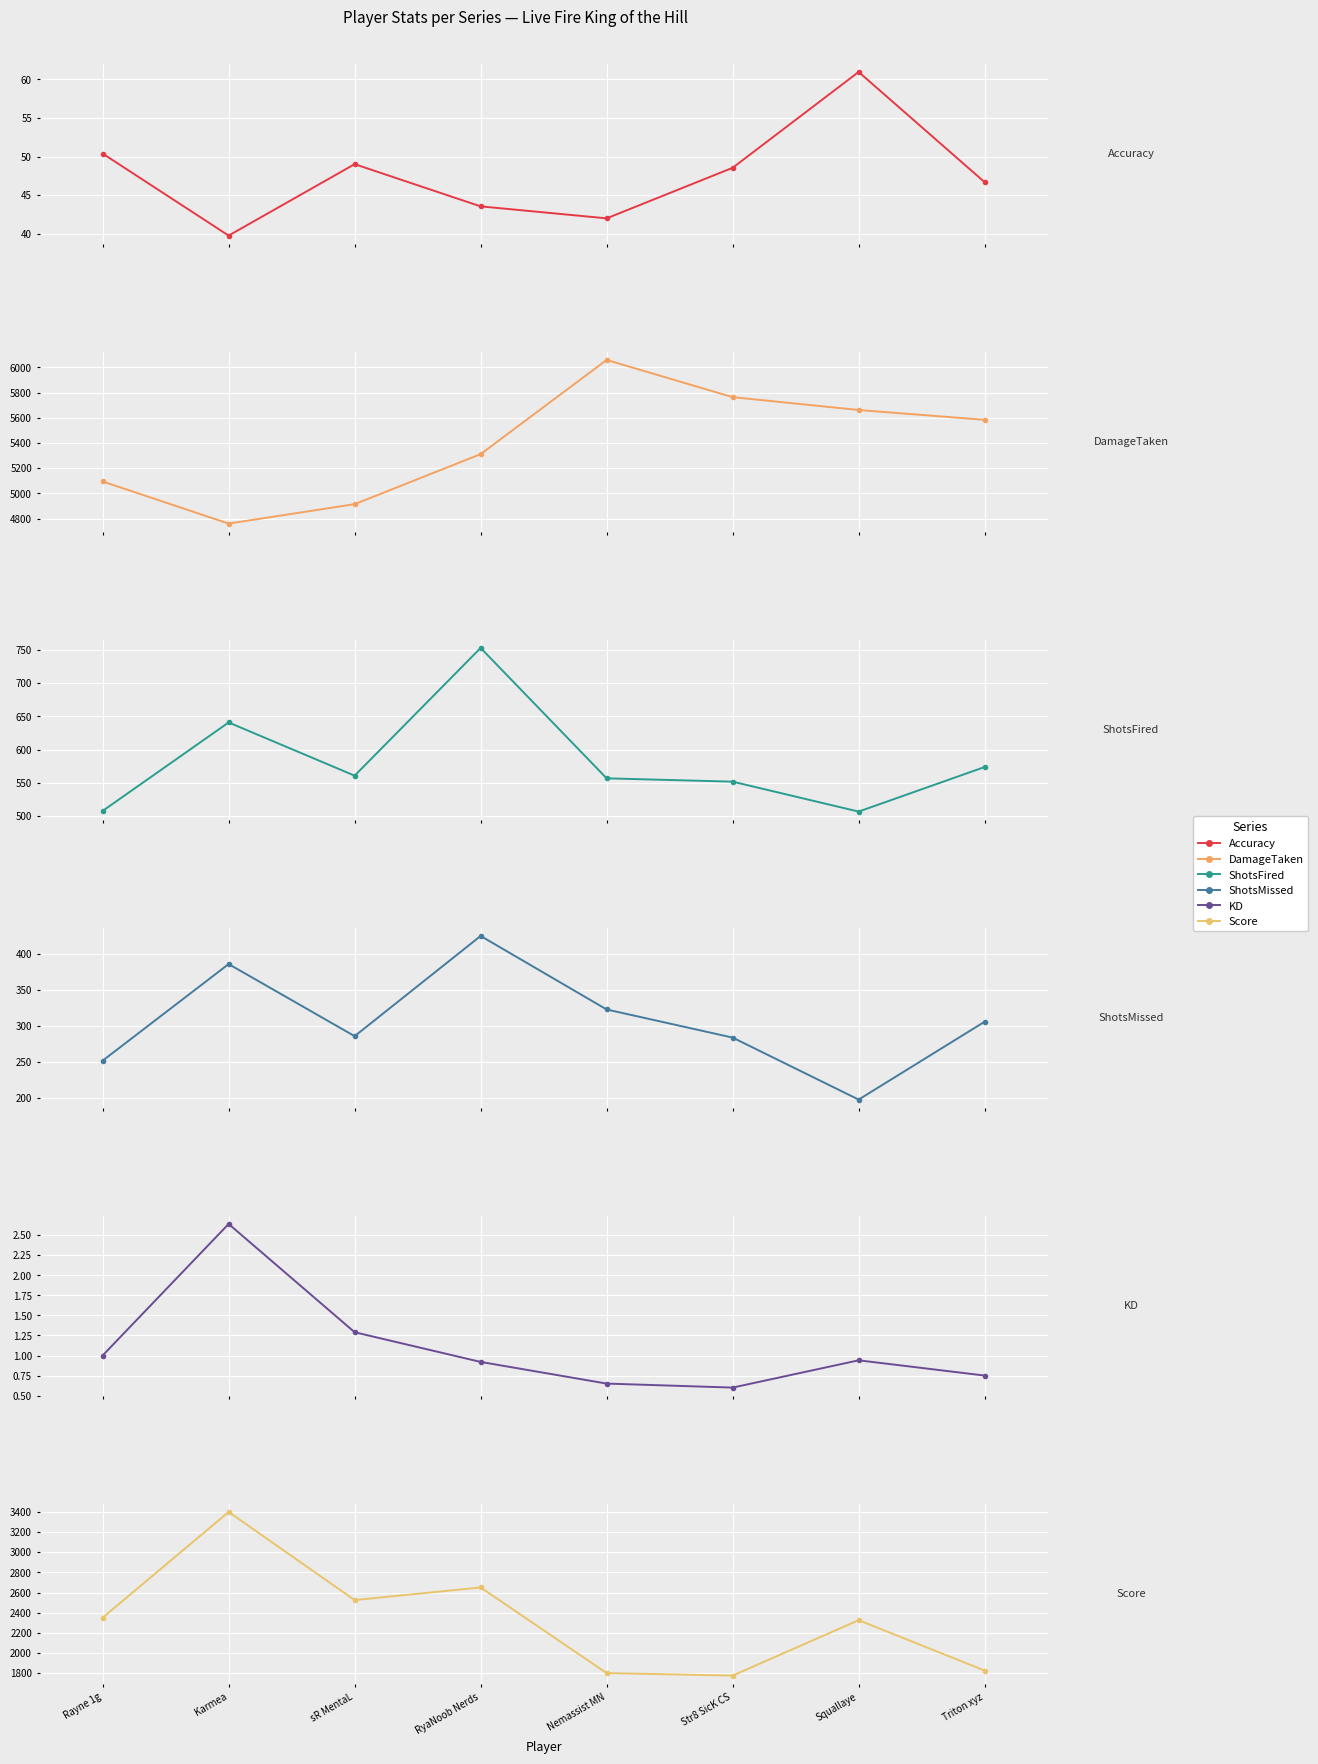

Which series has the largest total across all categories?

DamageTaken